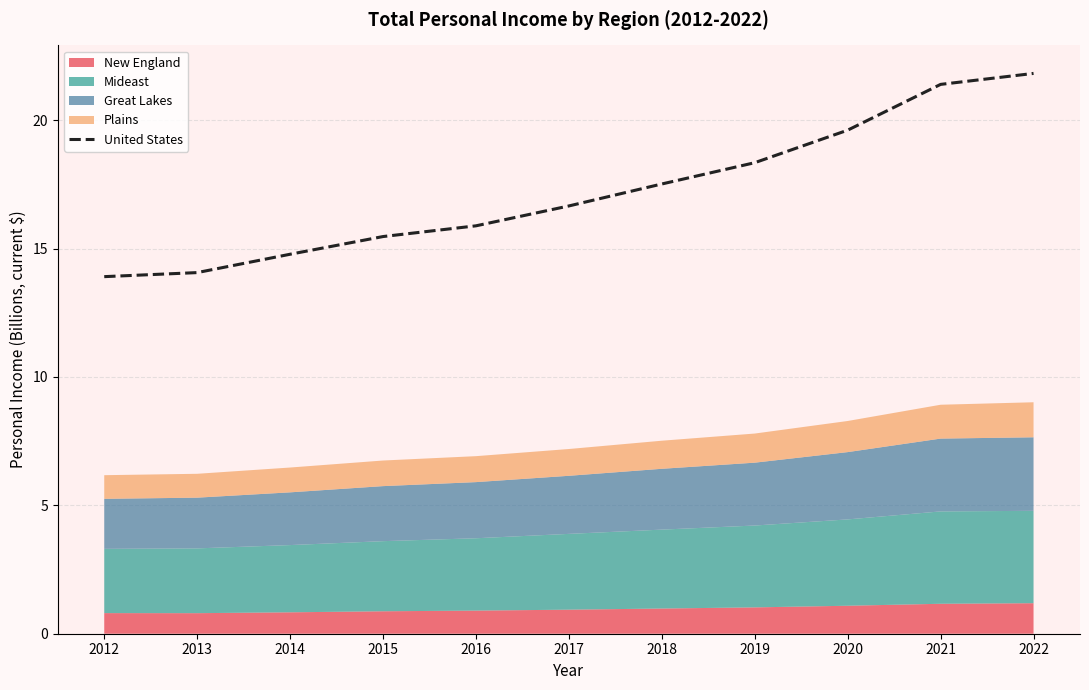

The United States series shows 11.1 at 2020. True or false?

False